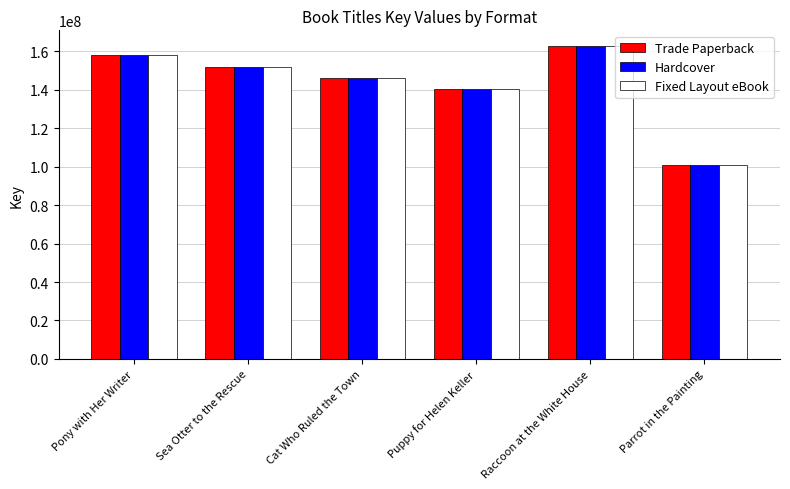

What is the maximum value for Fixed Layout eBook?

162680339